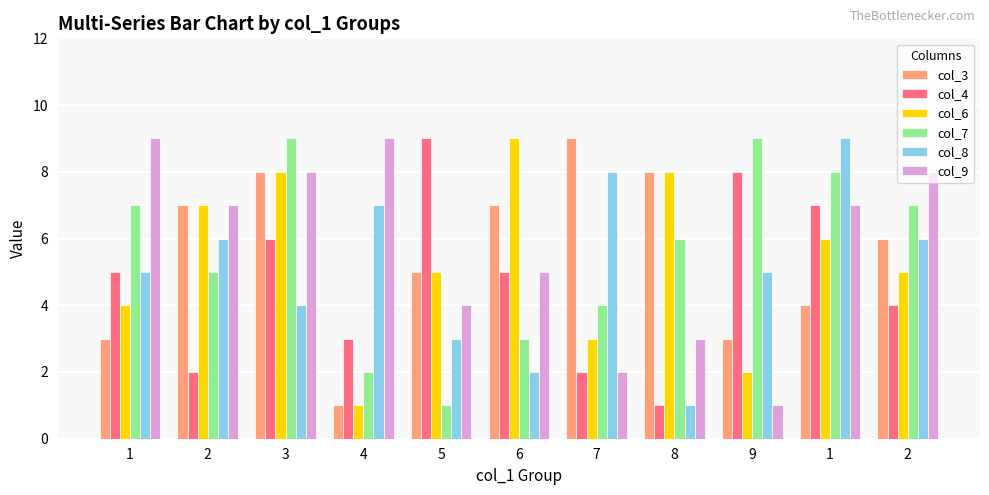

Between 5 and 1, which series saw the biggest shift?

col_7